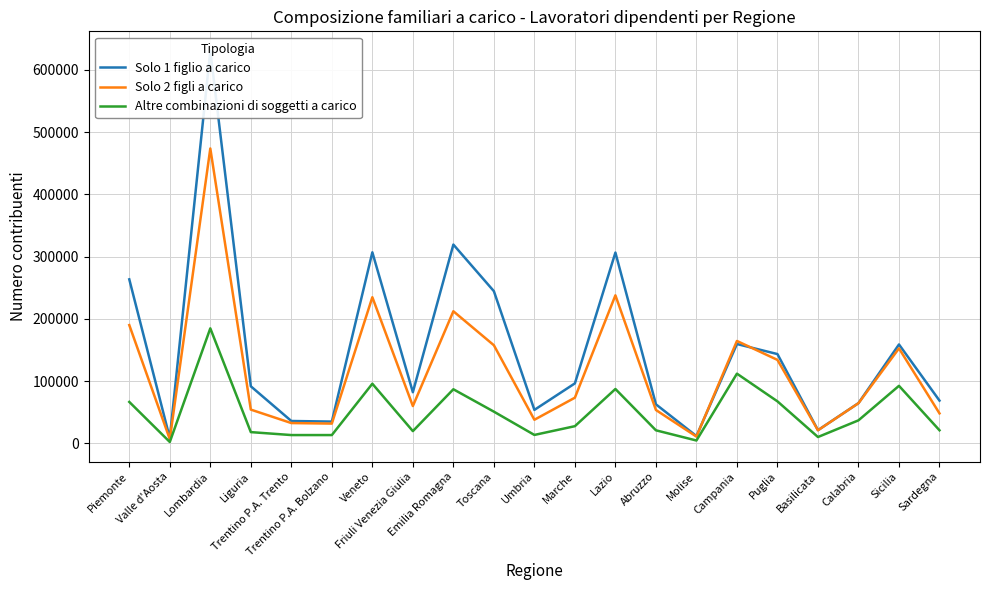

Between Marche and Friuli Venezia Giulia, which is larger?

Marche